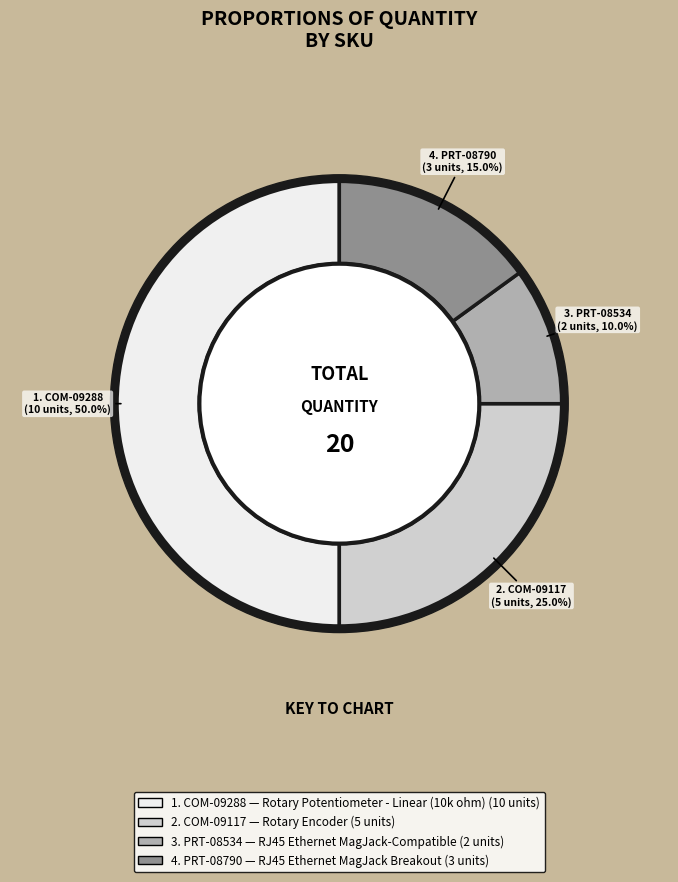

What percentage is the PRT-08790 slice, to the nearest percent?

15%